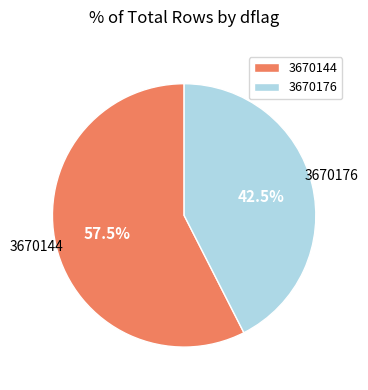

How many segments does this pie chart have?

2